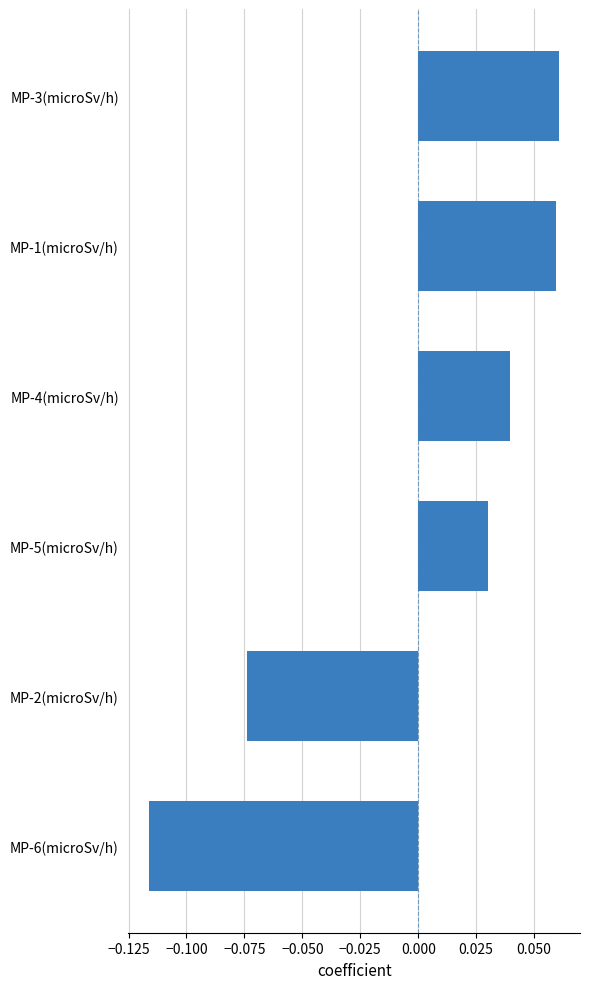

Is it true that the value at MP-4(microSv/h) is 0.1?

False